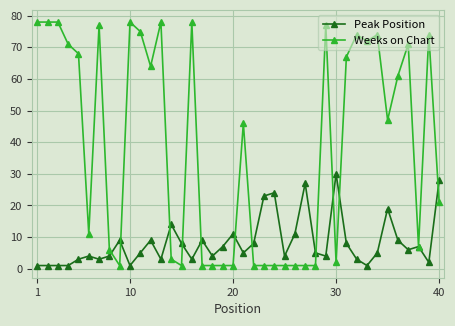

Which series has the largest range (max minus min)?

Weeks on Chart